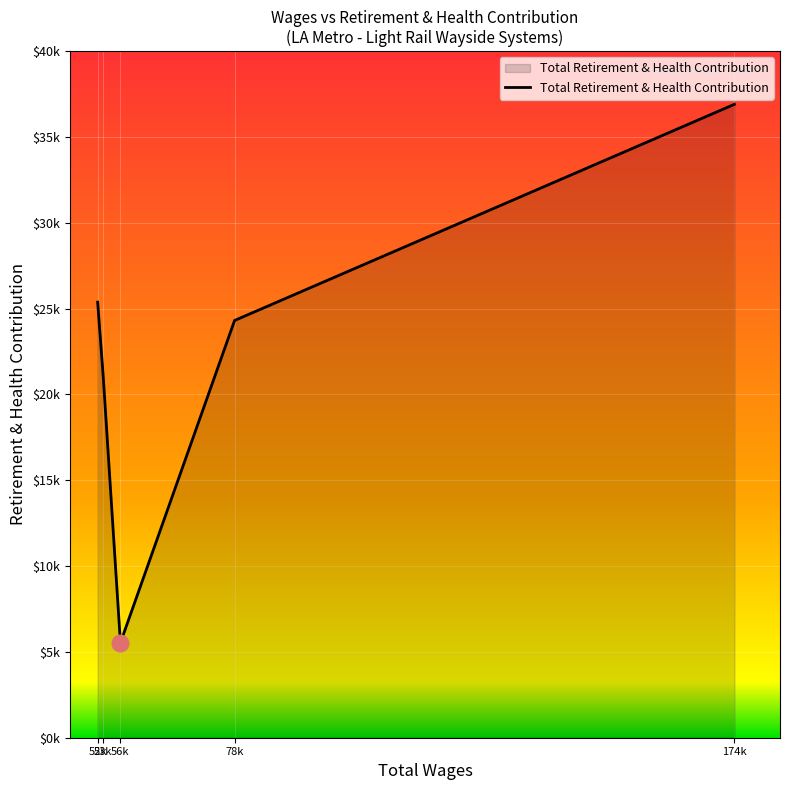

Does the chart have visible grid lines?

Yes